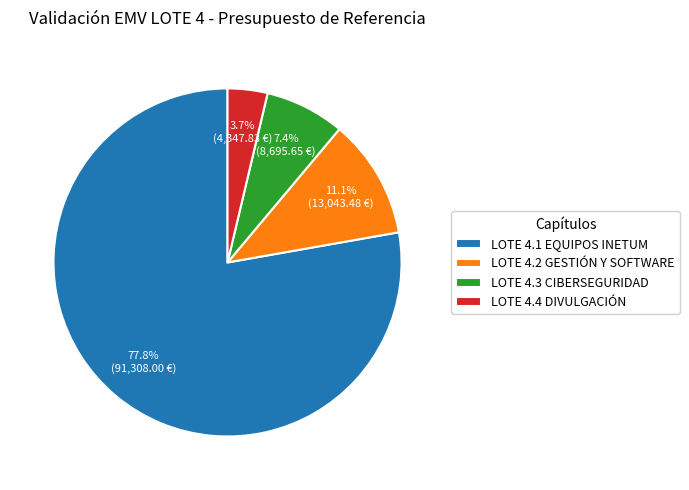

To the nearest percent, what is the combined percentage of LOTE 4.3 CIBERSEGURIDAD and LOTE 4.1 EQUIPOS INETUM?

85%